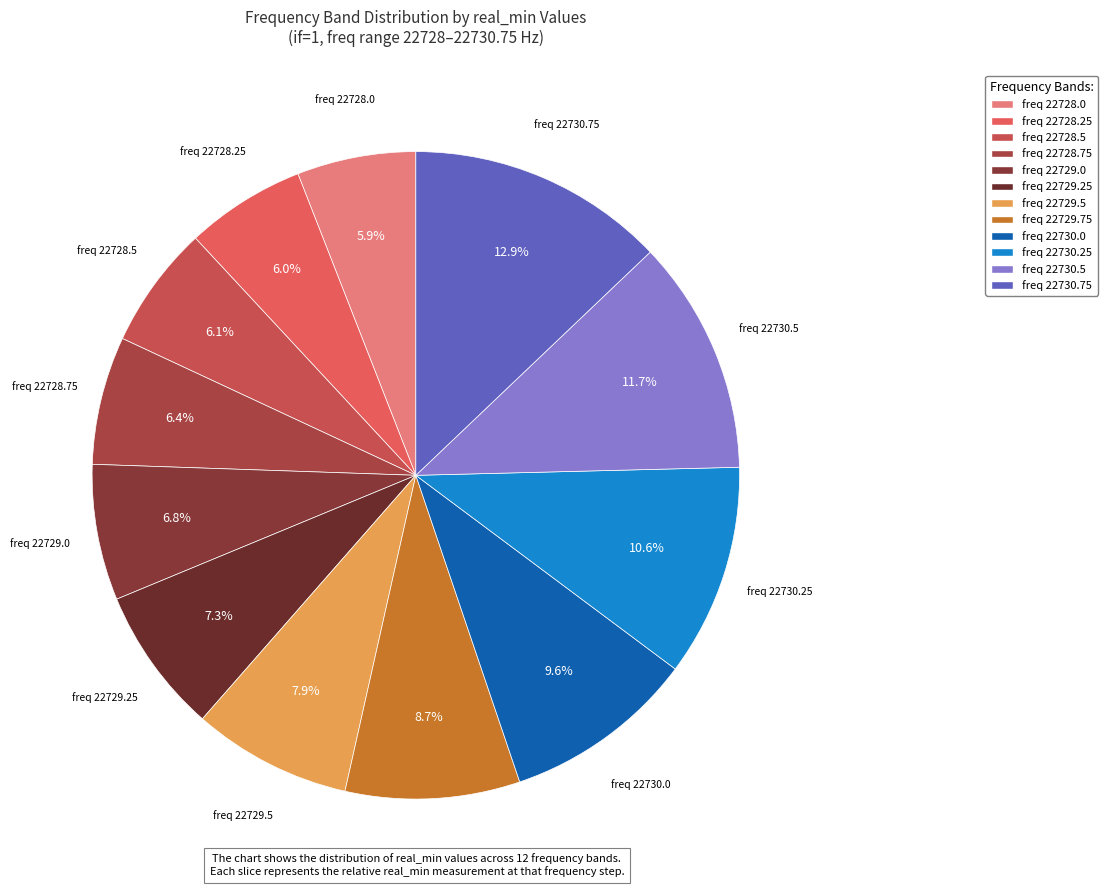

How much of the chart is everything except freq 22729.0?

93.2%